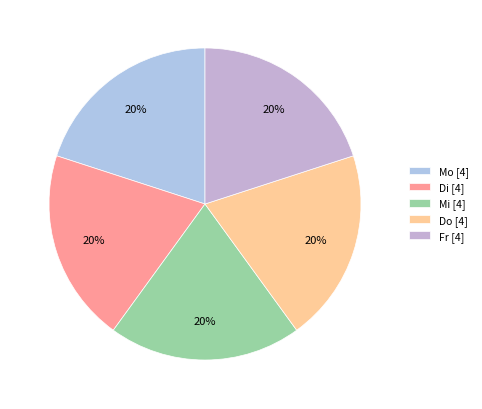

How many segments does this pie chart have?

5